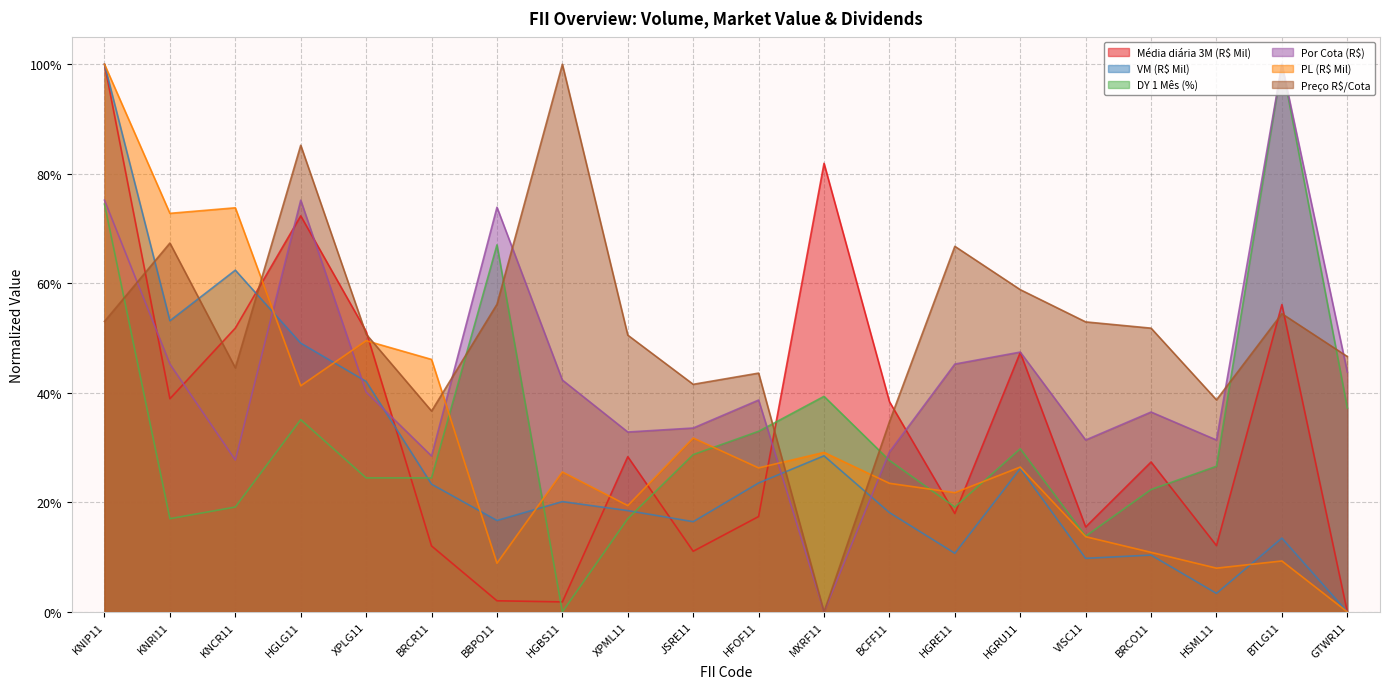

Which series has the widest spread of values?

Média diária 3M (R$ Mil)